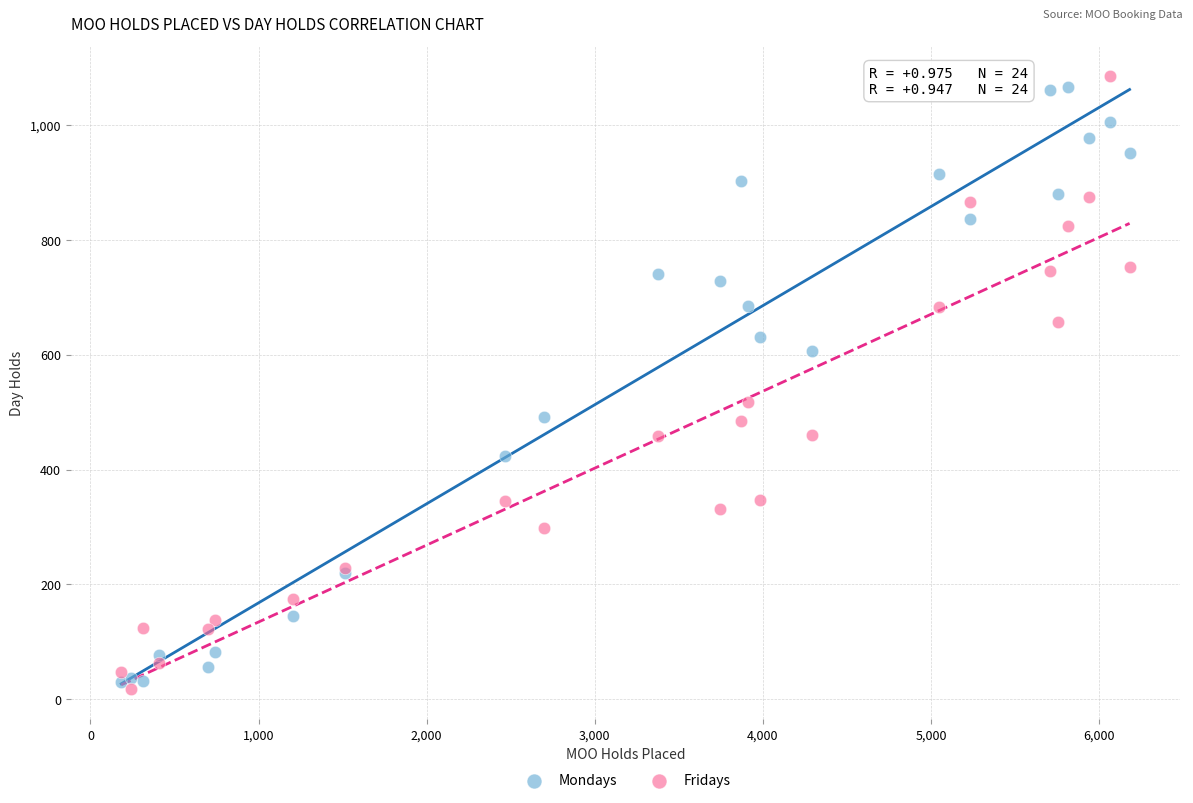

In the Fridays series, what Y value is closest to 551?

518